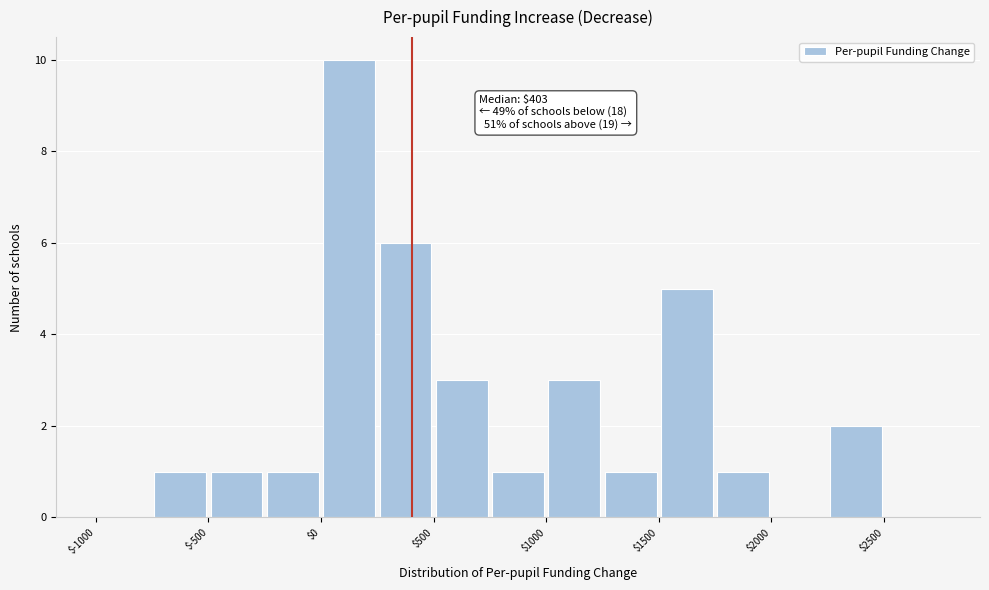

Over which range of the x-axis is the bar tallest?

0 to 250